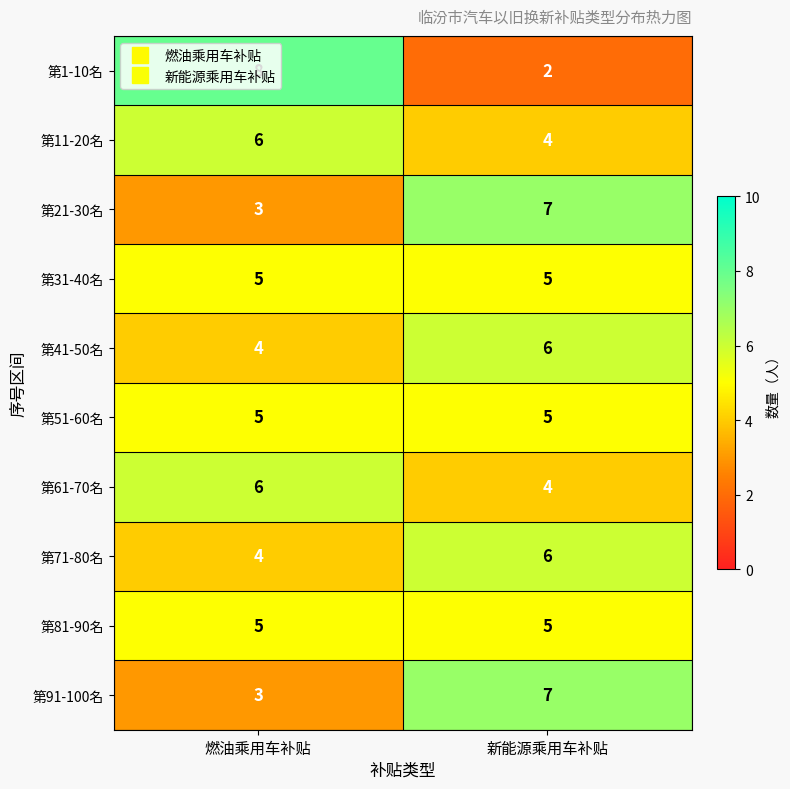

At which label is 第71-80名 closest to 5?

燃油乘用车补贴